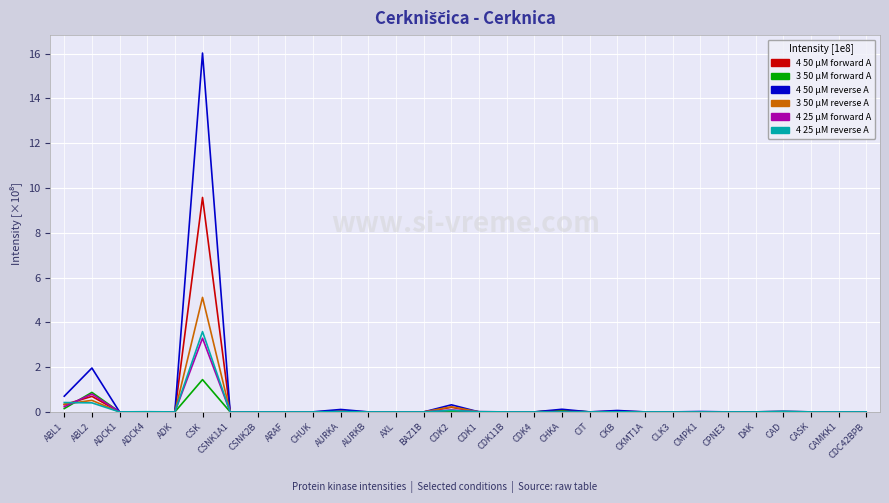

At which label does 4 50 µM forward A reach its peak?

CSK